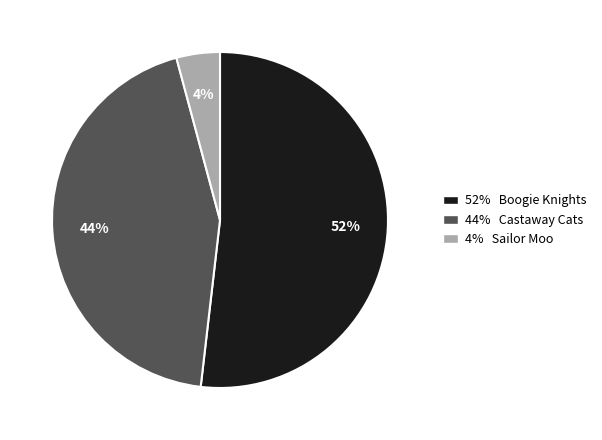

Does any single category account for the majority?

Yes